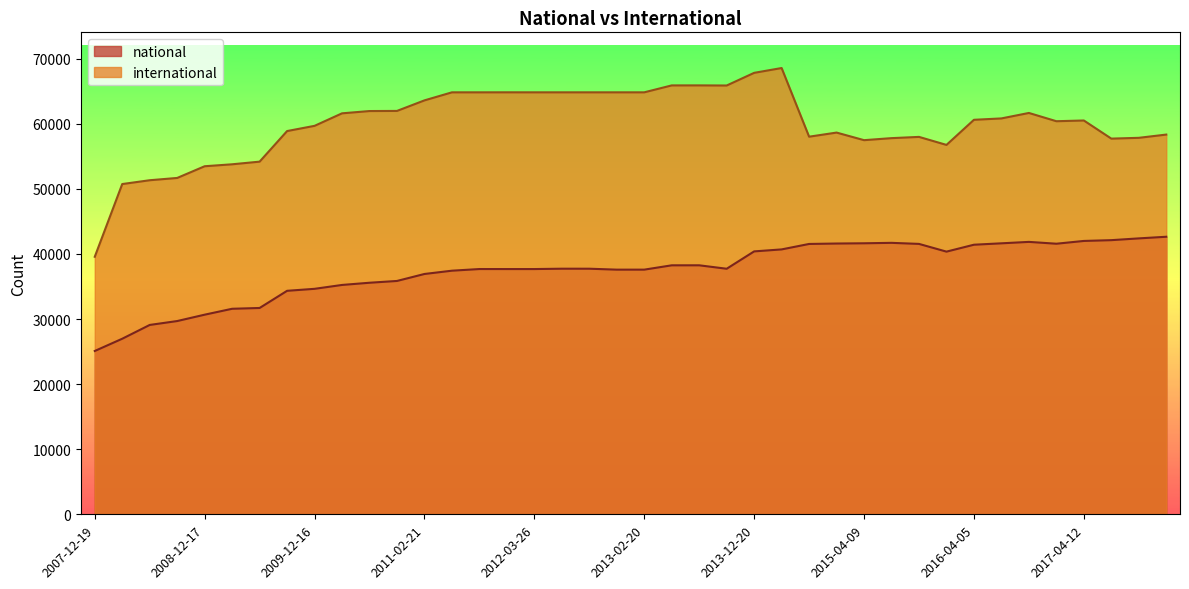

Read the national value at 2009-06-17.

31702